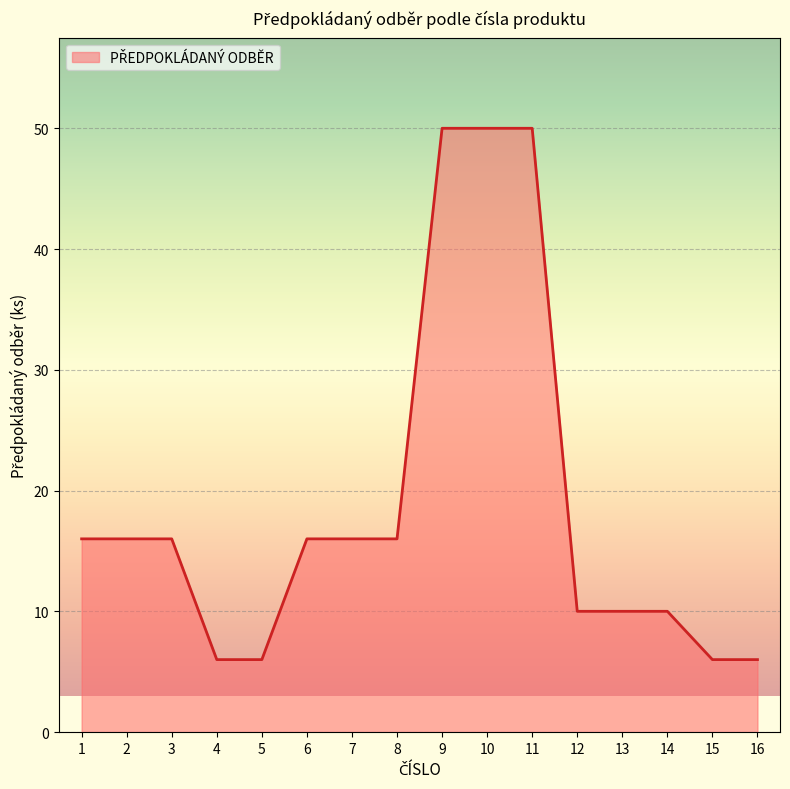

What is the difference between the values at 3 and 16?

10